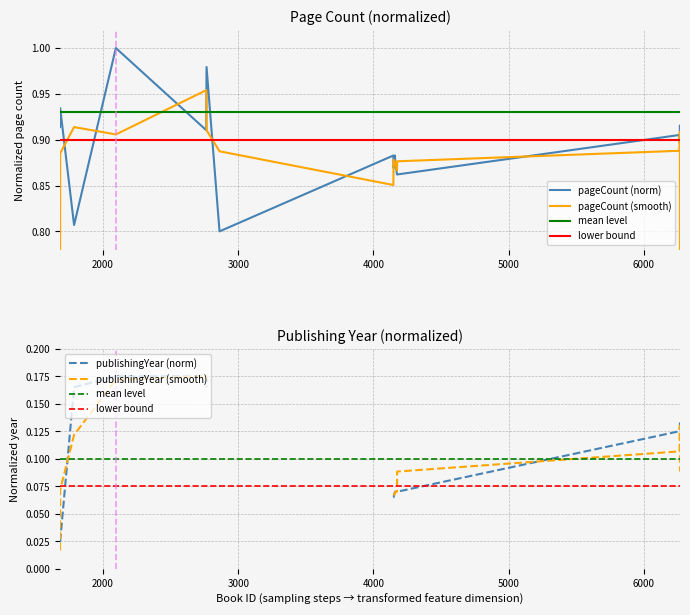

Reading left to right, extract all data points from this chart.

1682=0.9	1683=0.9	1786=0.8	2095=1.0	2764=0.9	2765=1.0	2766=1.0	2862=0.8	4148=0.9	4150=0.9	4160=0.9	4162=0.9	4175=0.9	4176=0.9	6266=0.9	6267=0.9	6268=0.9	6269=0.9